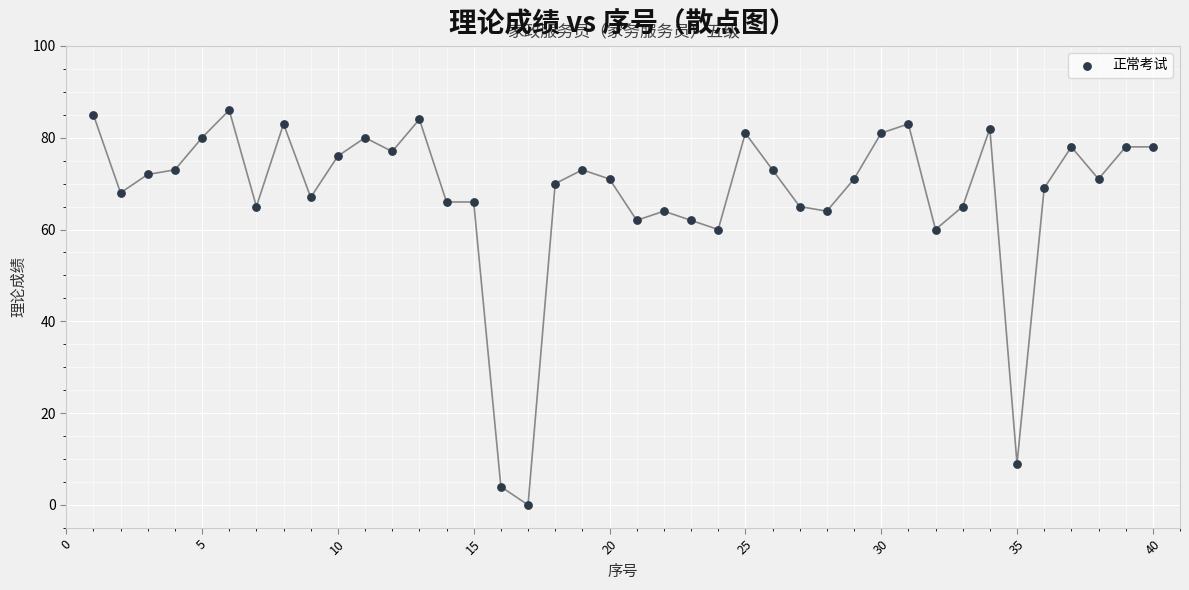

What is the range of Y values (max minus min)?

86